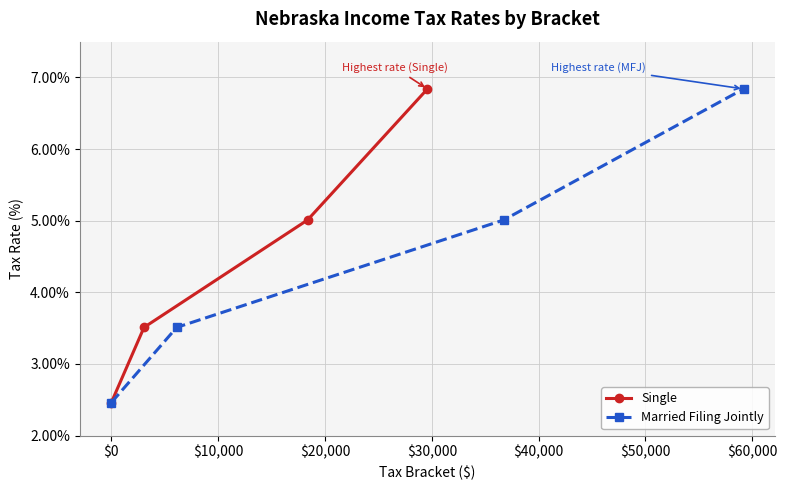

What is the value of the Single point at the 1st from the left?

2.5